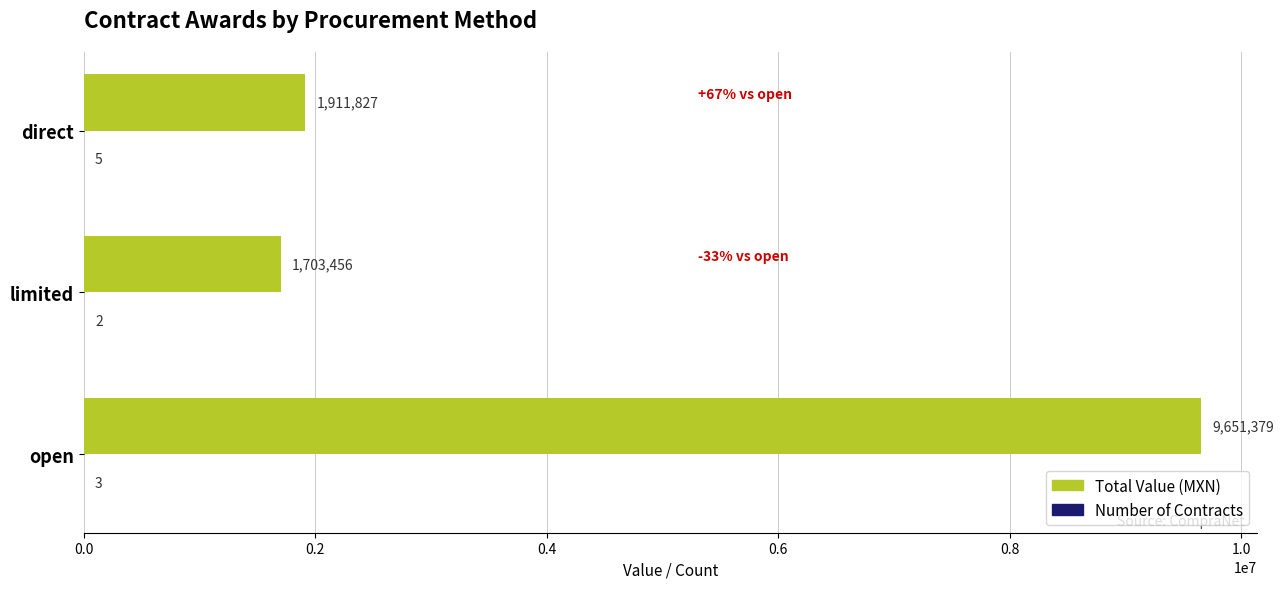

Where is Total Value (MXN) nearest to the value 5677417?

direct